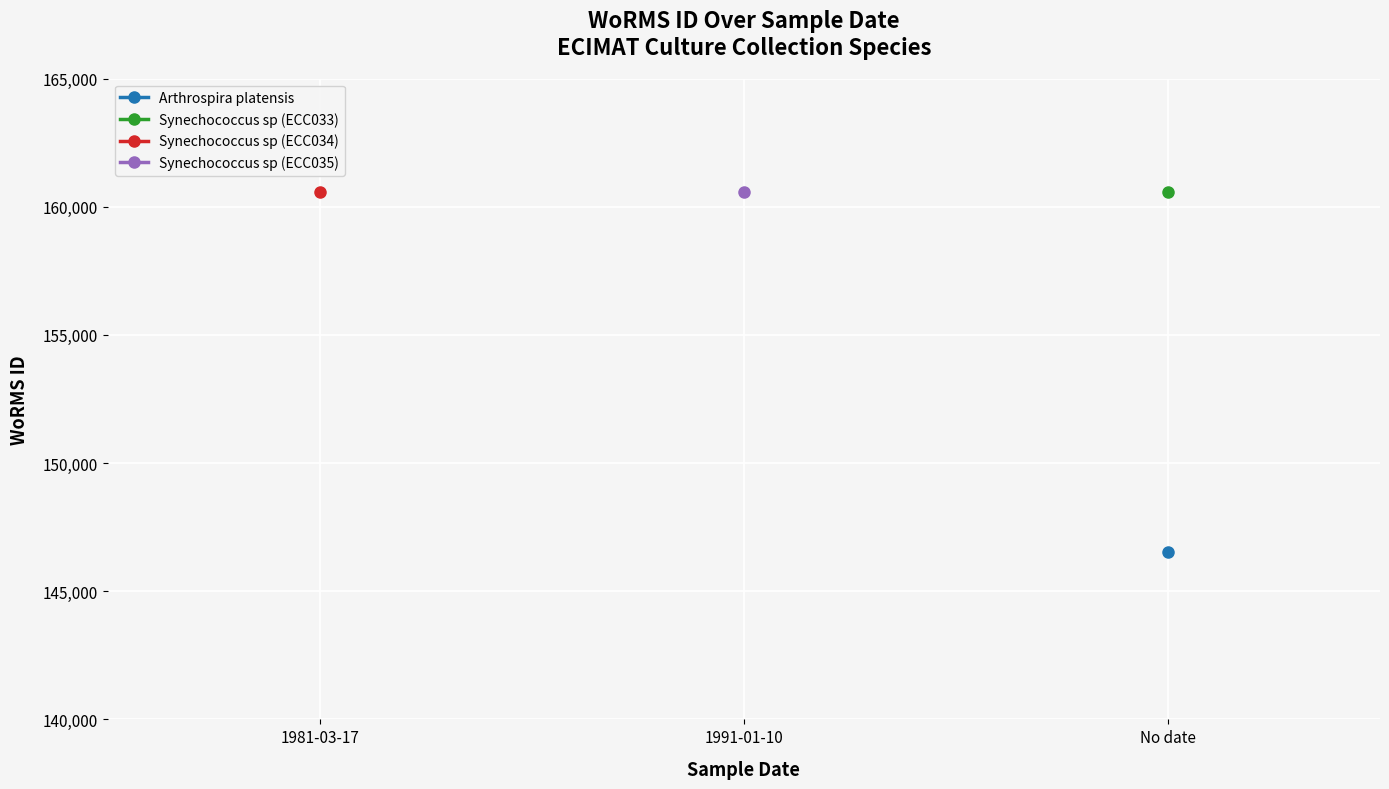

At how many categories does at least one series exceed 158393?

3